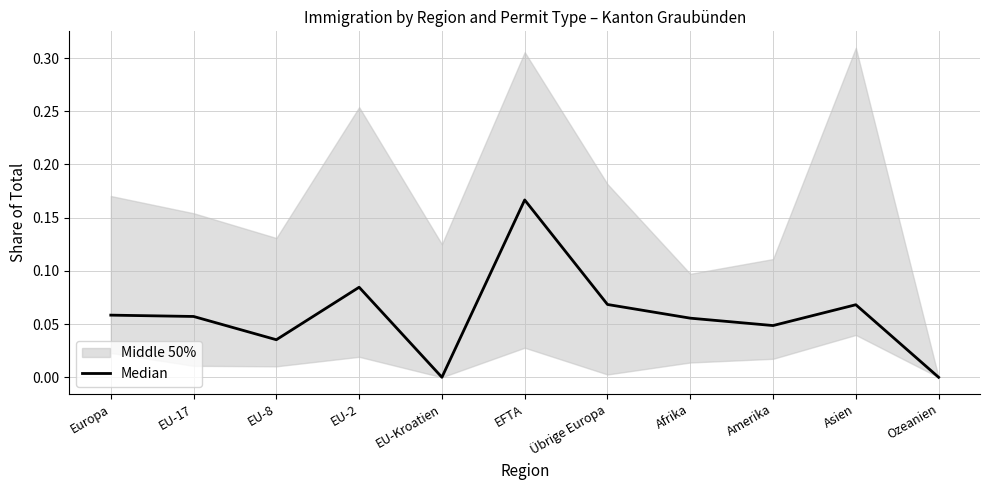

Reading left to right, transcribe all the data shown in this chart.

Europa=0.1	EU-17=0.1	EU-8=0.0	EU-2=0.1	EU-Kroatien=0.0	EFTA=0.2	Übrige Europa=0.1	Afrika=0.1	Amerika=0.0	Asien=0.1	Ozeanien=0.0